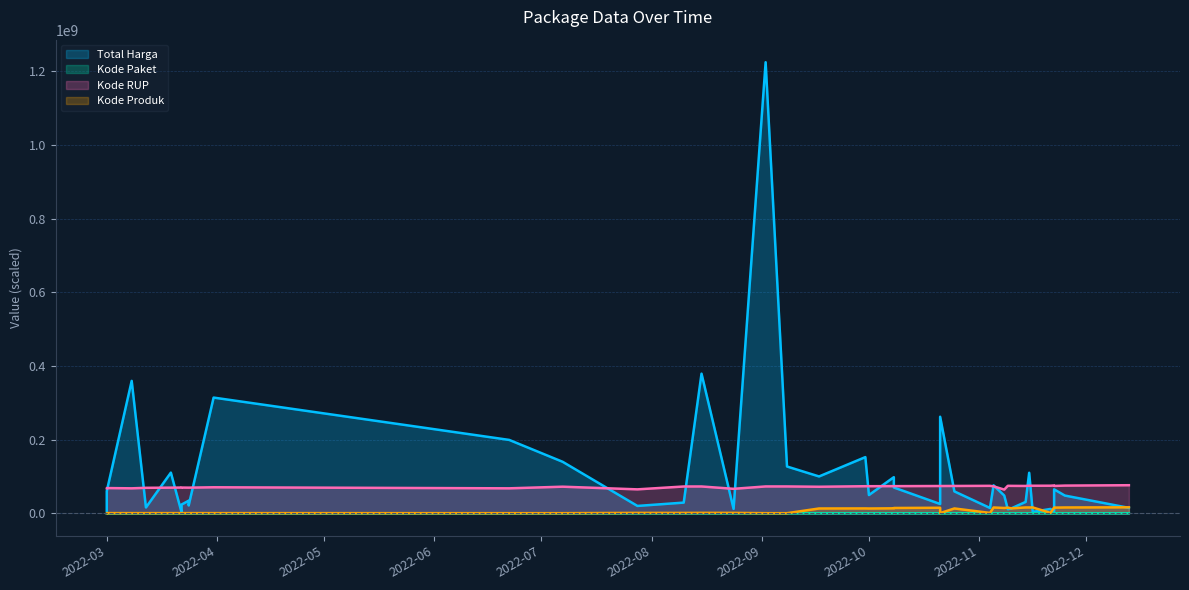

True or false: Kode Paket has a value of 2346755 at 2022-12-13.

True